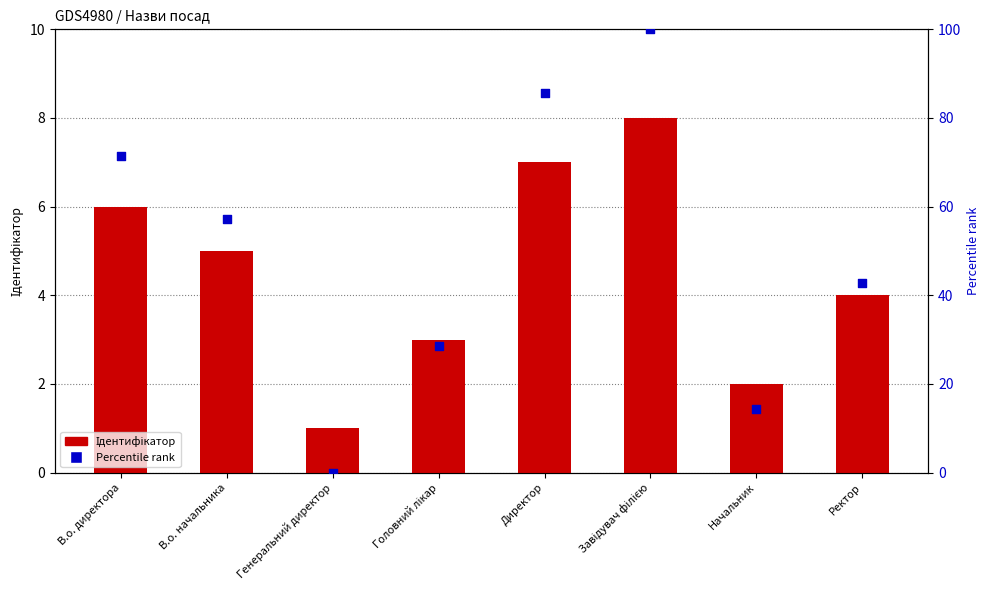

What is the total value across all series at Ректор?

46.9